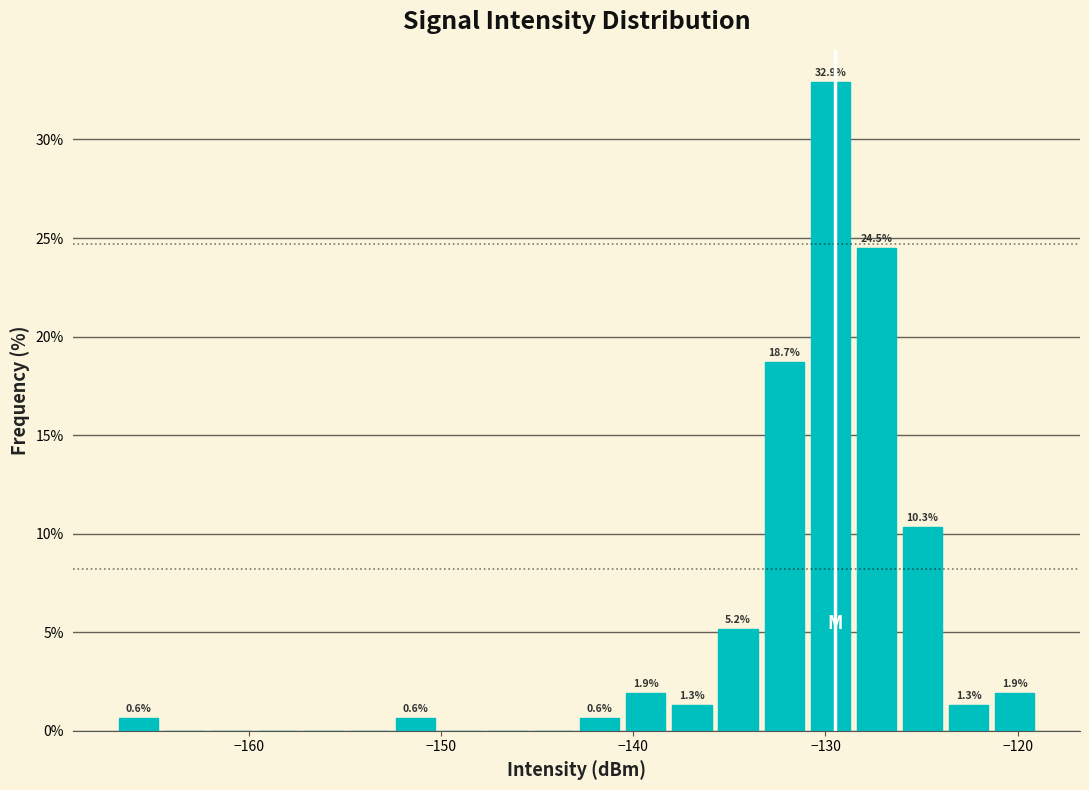

Around what value on the x-axis is the tallest bar? Give the approximate position of its centre, as read against the axis.

-130